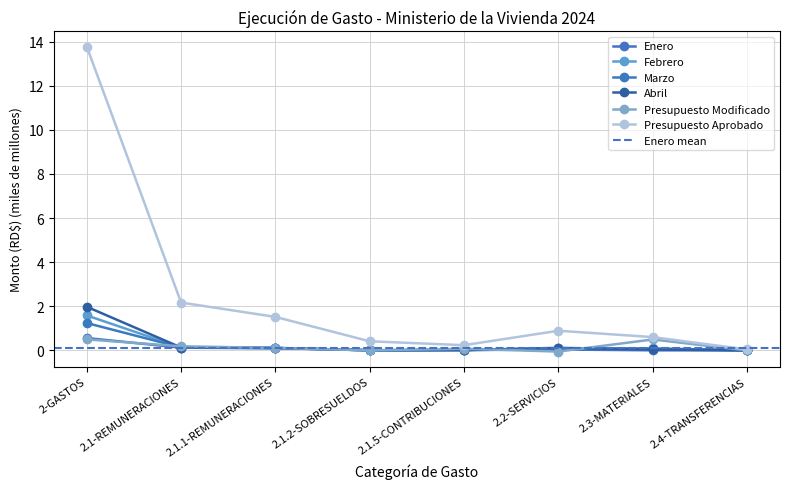

Which label corresponds to the largest value in the chart?

2-GASTOS